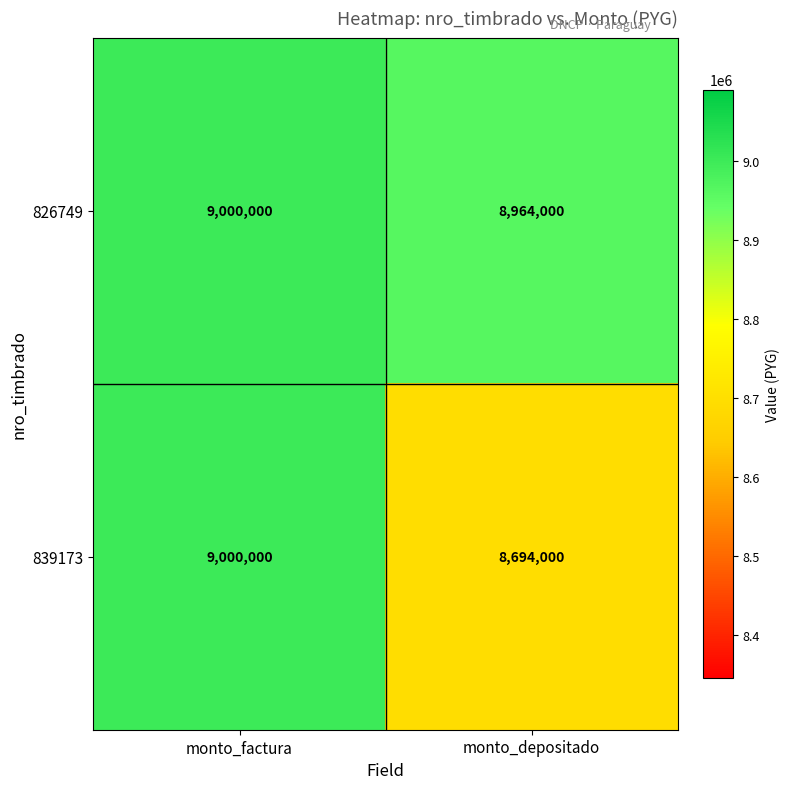

The value of 826749 at monto_factura is 5182392. True or false?

False